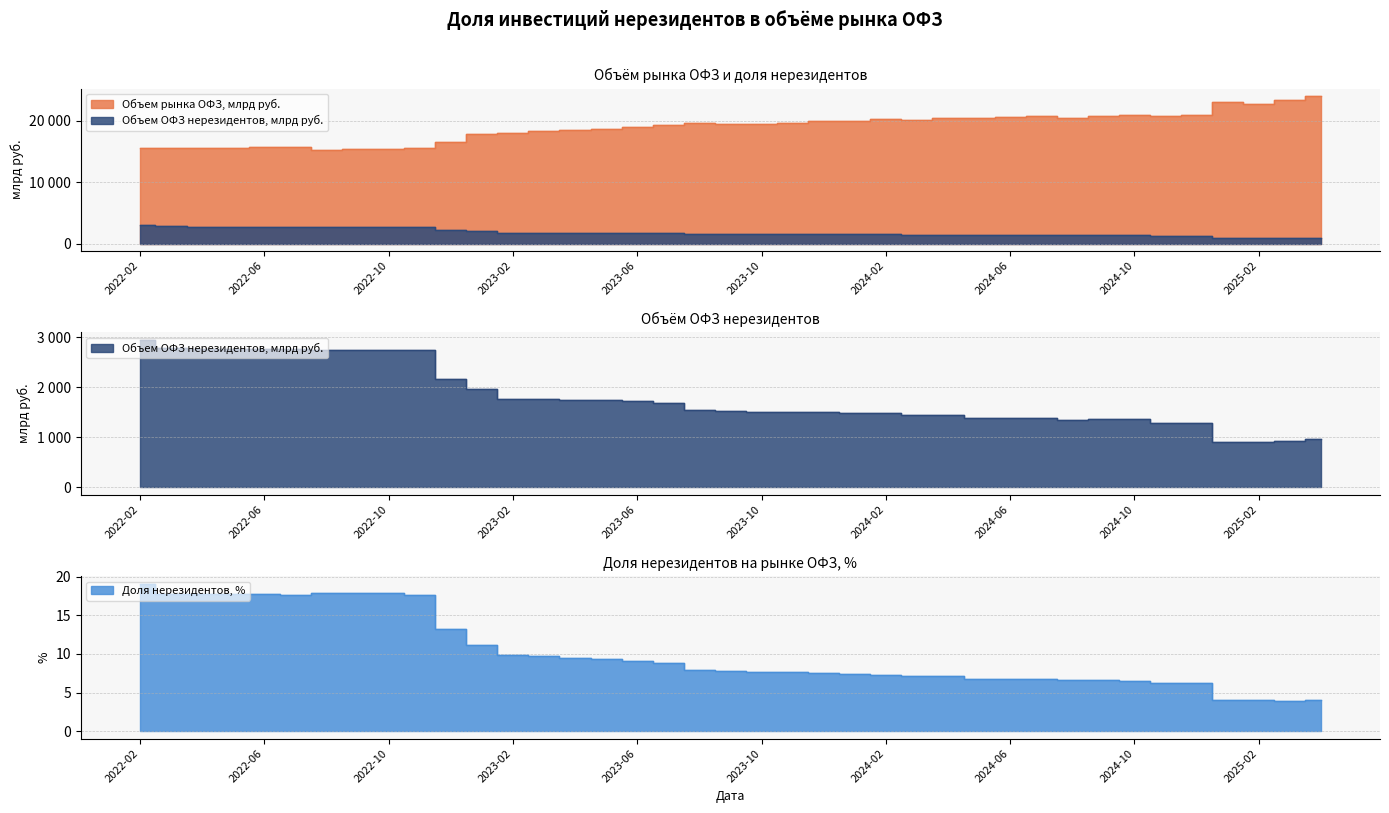

Reading left to right, what are all the values shown in this chart?

Объем рынка ОФЗ, млрд руб.: 2022-02=15502.0	2022-03=15609.0	2022-04=15615.0	2022-05=15623.0	2022-06=15633.0	2022-07=15693.0	2022-08=15301.0	2022-09=15303.0	2022-10=15310.0	2022-11=15534.0	2022-12=16515.0	2023-01=17883.0	2023-02=17915.0	2023-03=18240.0	2023-04=18456.0	2023-05=18693.0	2023-06=18945.0	2023-07=19312.0	2023-08=19667.0	2023-09=19429.0	2023-10=19524.0	2023-11=19534.0	2023-12=19862.0	2024-01=19963.0	2024-02=20194.0	2024-03=20162.0	2024-04=20454.0	2024-05=20485.0	2024-06=20596.0	2024-07=20683.0	2024-08=20448.0	2024-09=20731.0	2024-10=20983.0	2024-11=20760.0	2024-12=20903.0	2025-01=22990.0	2025-02=22701.0	2025-03=23391.0	2025-04=24018.0
Объем ОФЗ нерезидентов, млрд руб.: 2022-02=2954.0	2022-03=2782.0	2022-04=2770.0	2022-05=2763.0	2022-06=2764.0	2022-07=2767.0	2022-08=2741.0	2022-09=2742.0	2022-10=2741.0	2022-11=2741.0	2022-12=2178.0	2023-01=1978.0	2023-02=1767.0	2023-03=1766.0	2023-04=1757.0	2023-05=1740.0	2023-06=1732.0	2023-07=1690.0	2023-08=1556.0	2023-09=1522.0	2023-10=1505.0	2023-11=1500.0	2023-12=1499.0	2024-01=1483.0	2024-02=1482.0	2024-03=1452.0	2024-04=1452.0	2024-05=1394.0	2024-06=1392.0	2024-07=1393.0	2024-08=1344.0	2024-09=1364.0	2024-10=1365.0	2024-11=1293.0	2024-12=1297.0	2025-01=915.0	2025-02=916.0	2025-03=922.0	2025-04=958.0
Доля нерезидентов, %: 2022-02=19.1	2022-03=17.8	2022-04=17.7	2022-05=17.7	2022-06=17.7	2022-07=17.6	2022-08=17.9	2022-09=17.9	2022-10=17.9	2022-11=17.6	2022-12=13.2	2023-01=11.1	2023-02=9.9	2023-03=9.7	2023-04=9.5	2023-05=9.3	2023-06=9.1	2023-07=8.8	2023-08=7.9	2023-09=7.8	2023-10=7.7	2023-11=7.7	2023-12=7.5	2024-01=7.4	2024-02=7.3	2024-03=7.2	2024-04=7.1	2024-05=6.8	2024-06=6.8	2024-07=6.7	2024-08=6.6	2024-09=6.6	2024-10=6.5	2024-11=6.2	2024-12=6.2	2025-01=4.0	2025-02=4.0	2025-03=3.9	2025-04=4.0